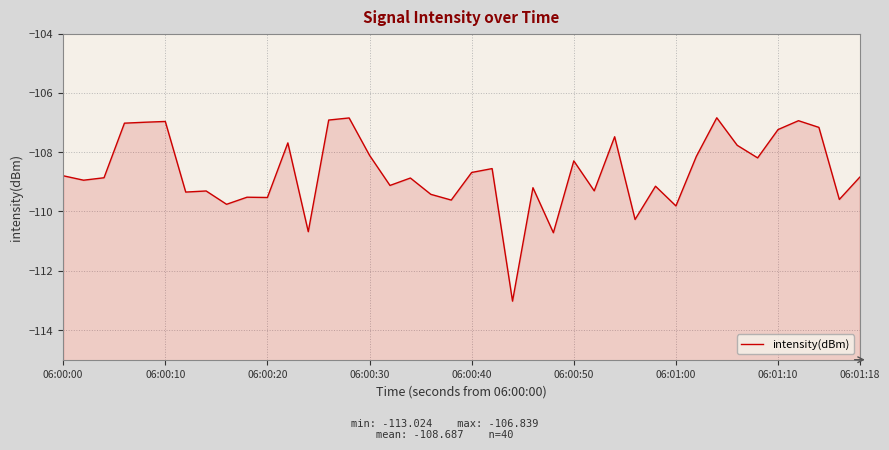

How many data points does each series have?

40